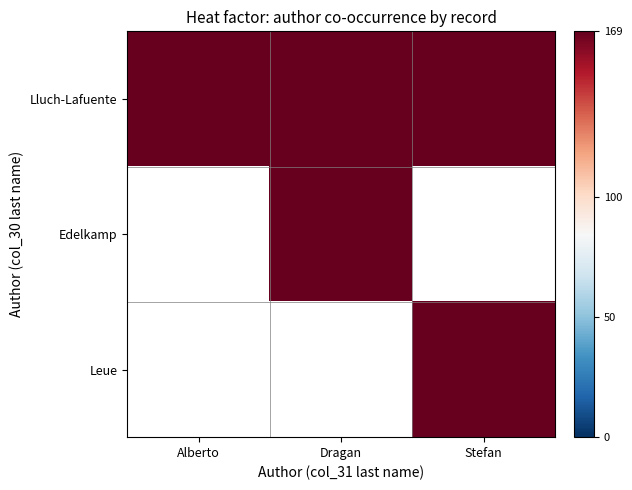

Which has a higher value, 2 or 1?

2